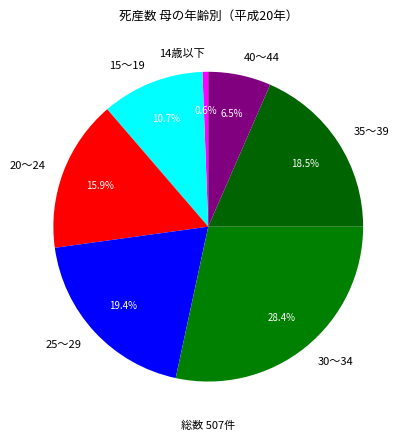

Between 14歳以下 and 30～34, which is larger?

30～34